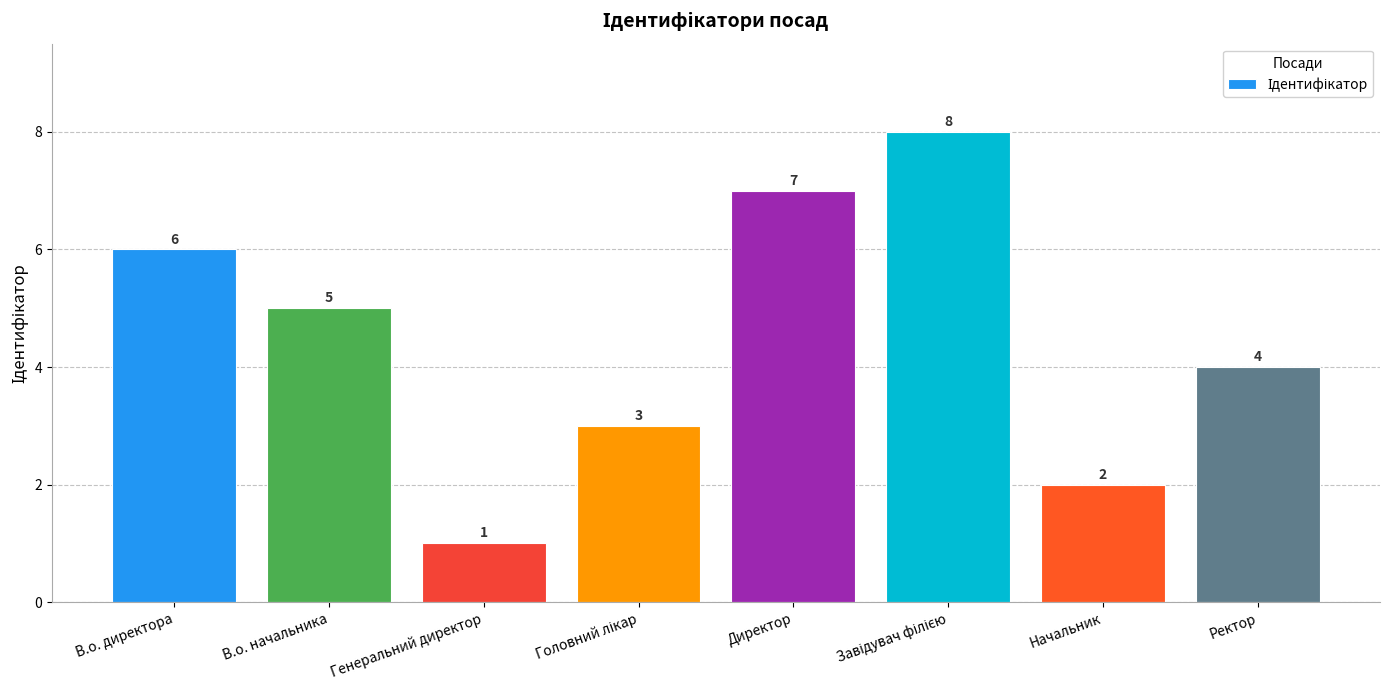

Approximately how many times larger is the value at Начальник compared to В.о. начальника?

0.4